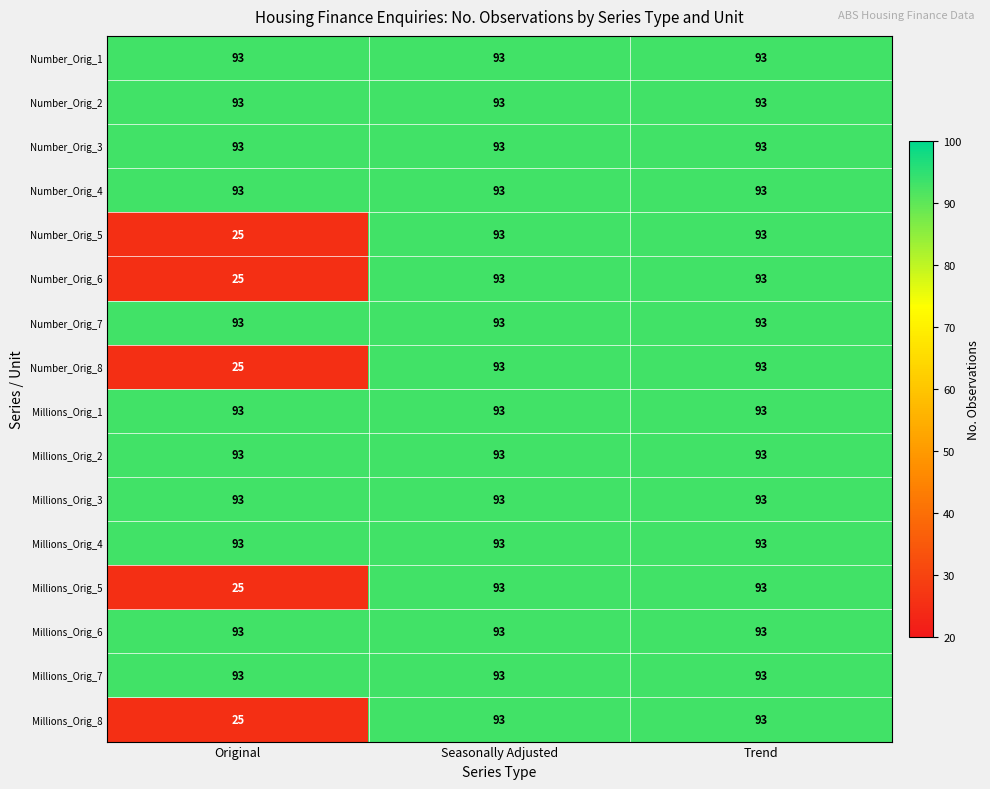

Read the Millions_Orig_5 value at Original.

25